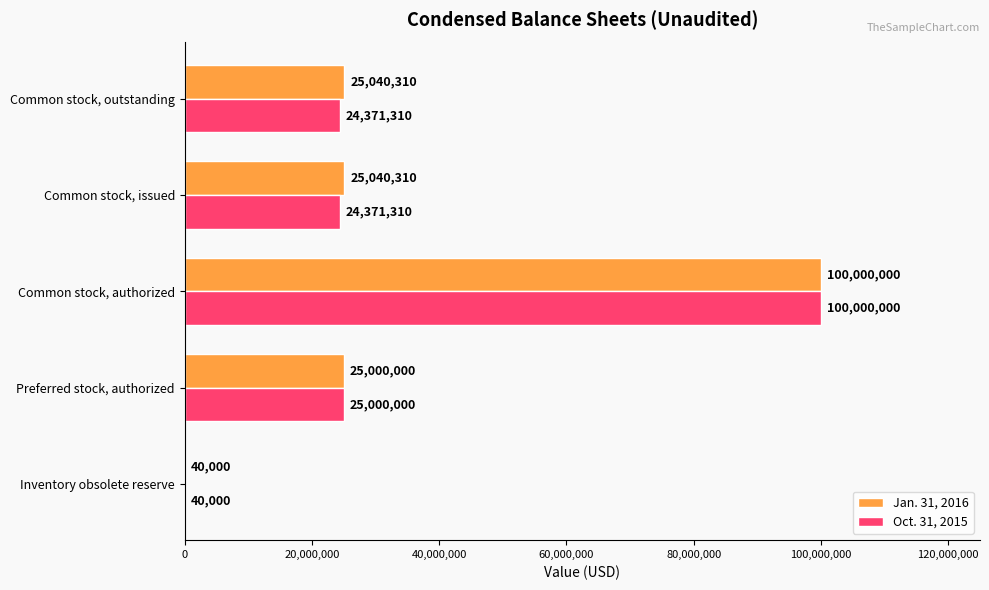

What is the average value of the Jan. 31, 2016 series?

35024124